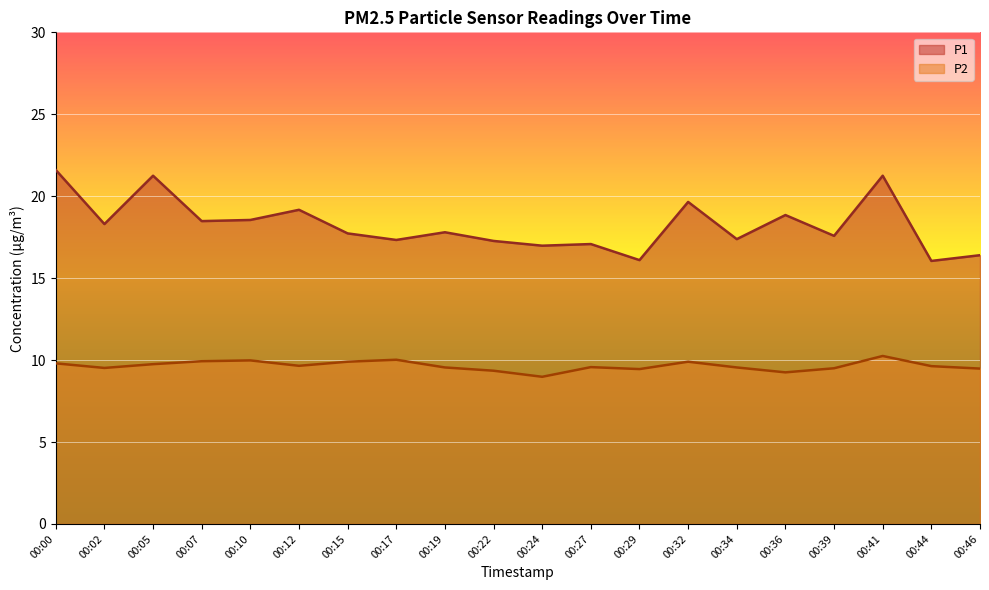

Reading left to right, what are all the values shown in this chart?

P1: 21.6	18.3	21.2	18.5	18.6	19.2	17.7	17.3	17.8	17.3	17.0	17.1	16.1	19.6	17.4	18.9	17.6	21.2	16.1	16.4
P2: 9.8	9.5	9.8	9.9	10.0	9.7	9.9	10.0	9.6	9.3	9.0	9.6	9.4	9.9	9.6	9.2	9.5	10.2	9.6	9.5